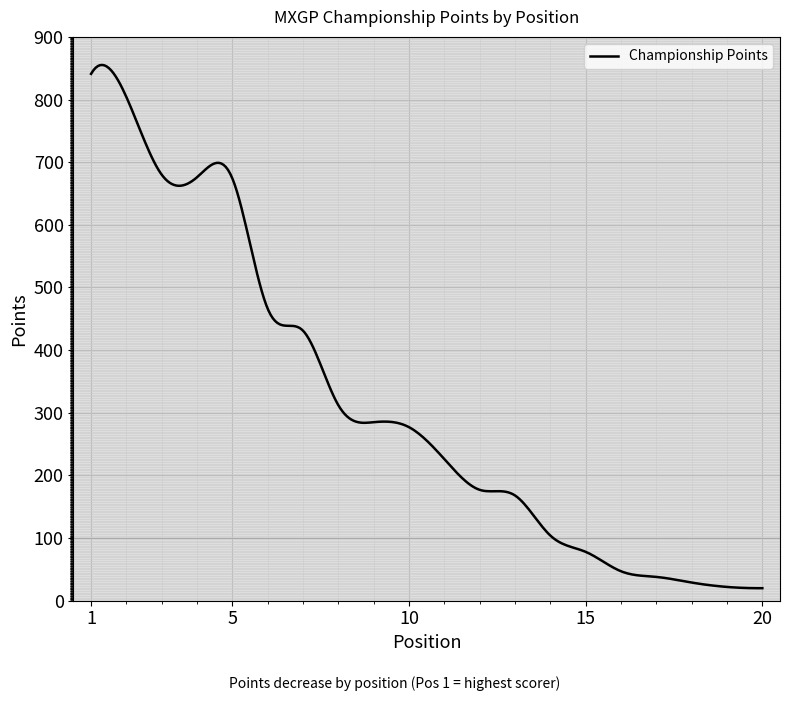

What is the maximum value shown in the chart?

855.2